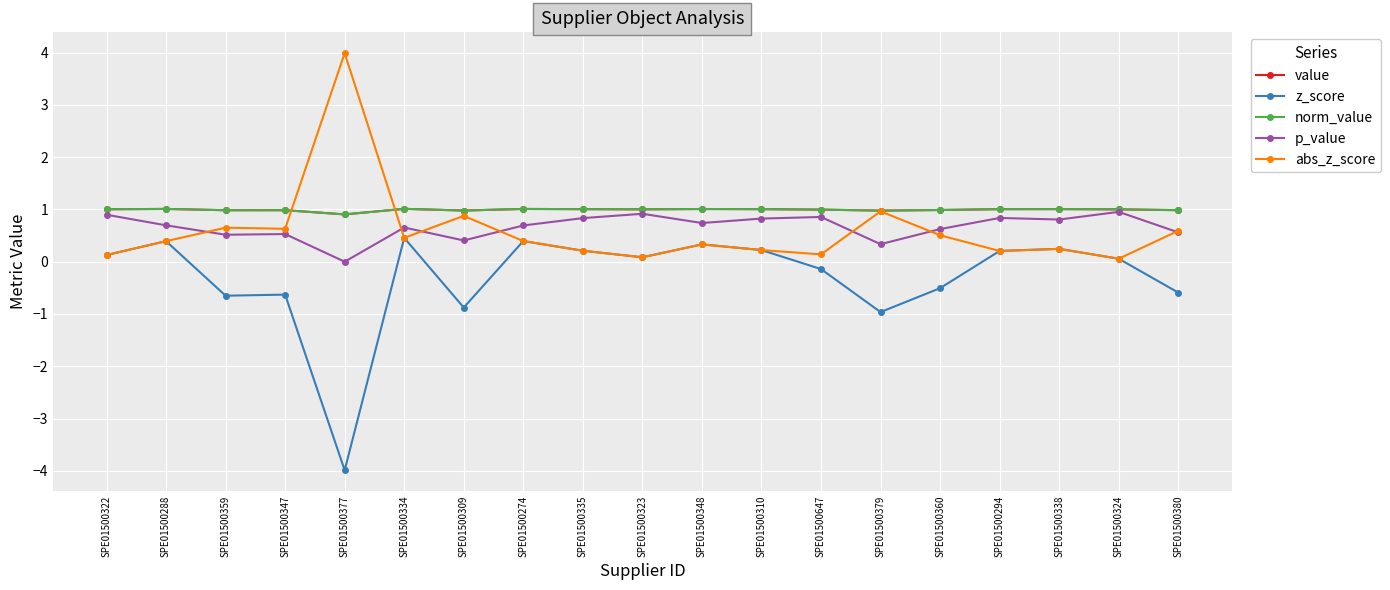

What is the difference between the maximum and minimum values in the abs_z_score series?

3.9